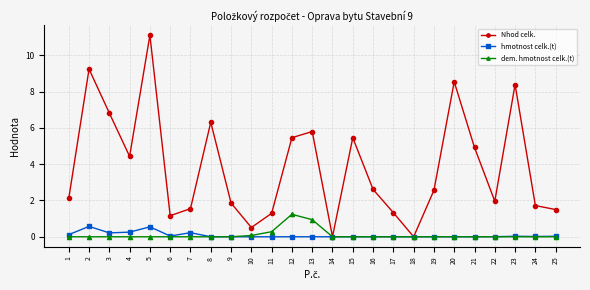

Count the number of data series in this chart.

3